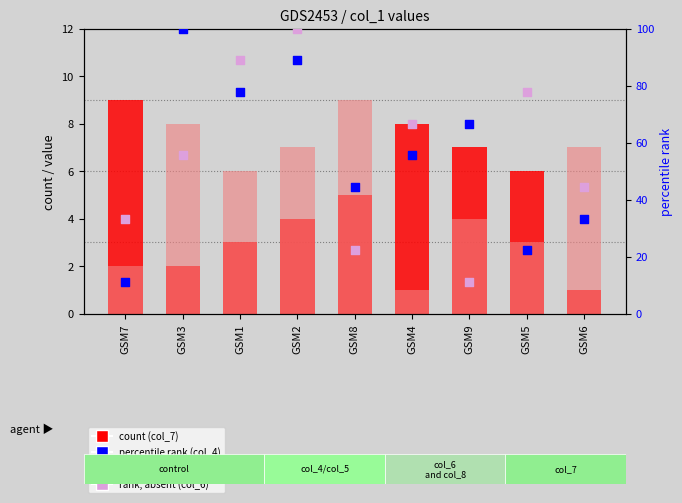

What is the total value across all series at GSM3?

165.6